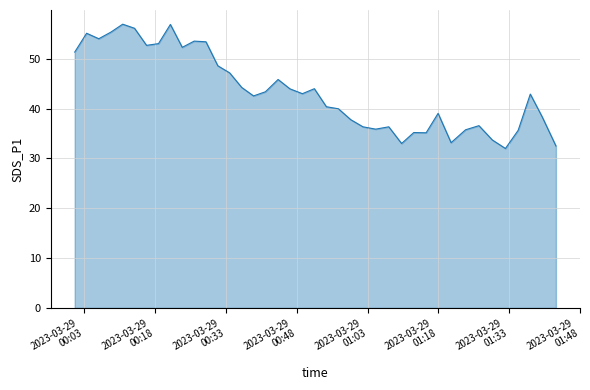

What is the maximum value shown in the chart?

57.0